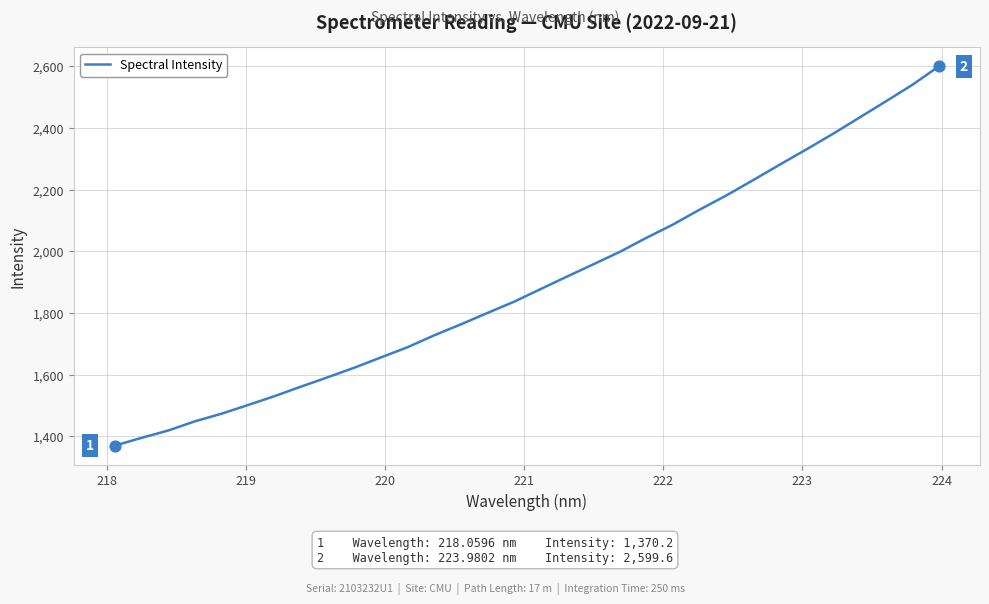

What is the greatest value displayed?

2599.6